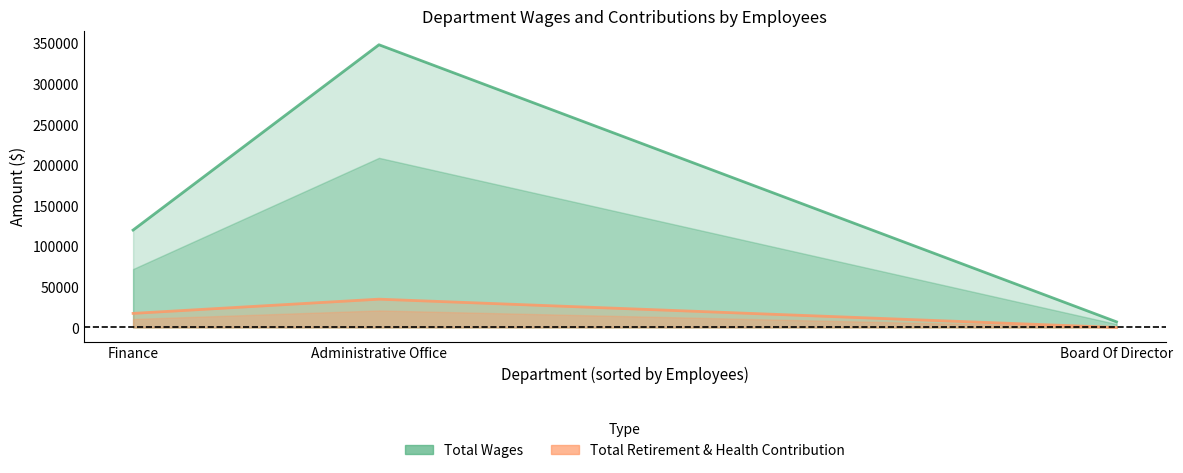

True or false: Total Retirement & Health Contribution has a value of 17313 at Finance.

True